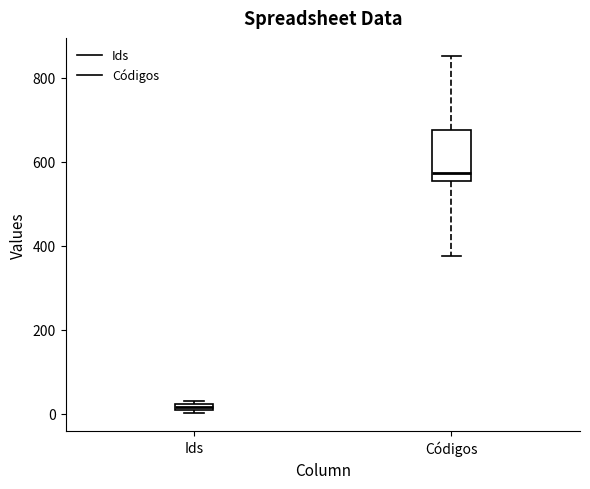

Which box is the tallest, from its lower edge to its upper edge?

Códigos